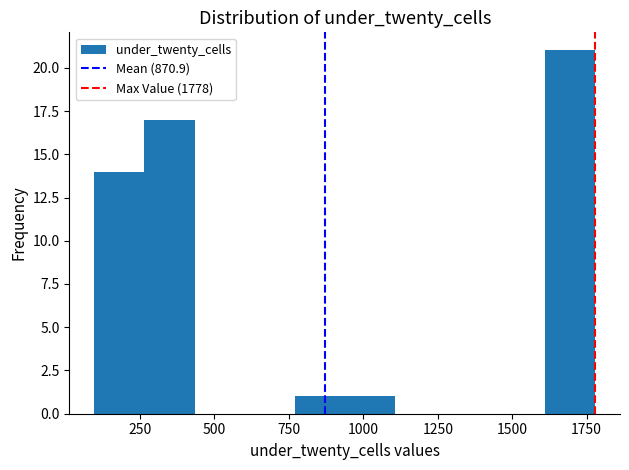

Read against the x-axis, roughly where is the centre of the tallest bar?

1700